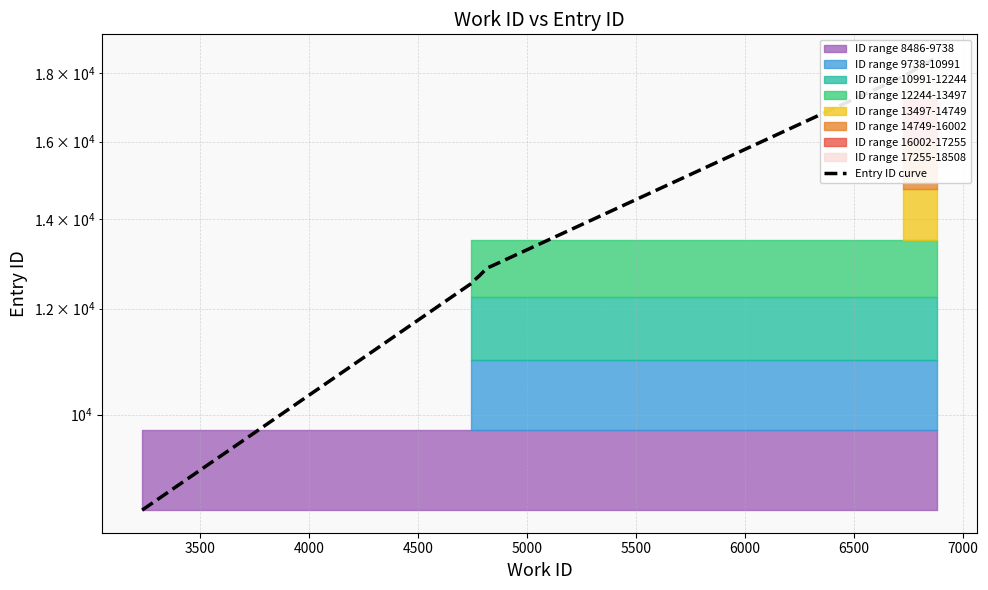

What is the difference between the maximum and minimum values?

10022